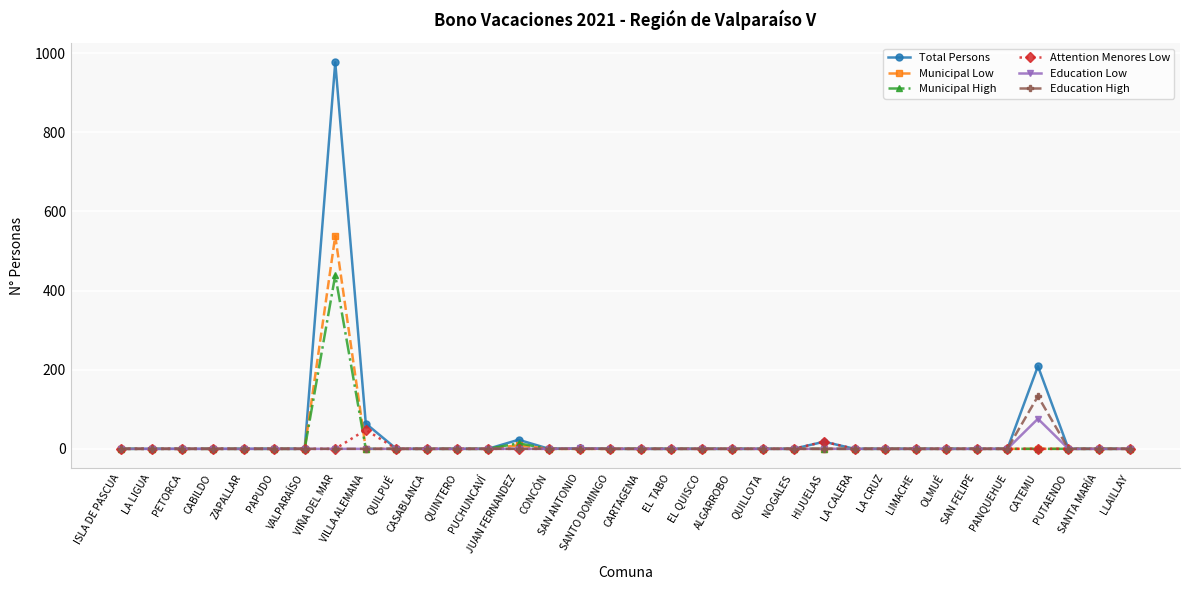

What is the average value of the Education High series?

4